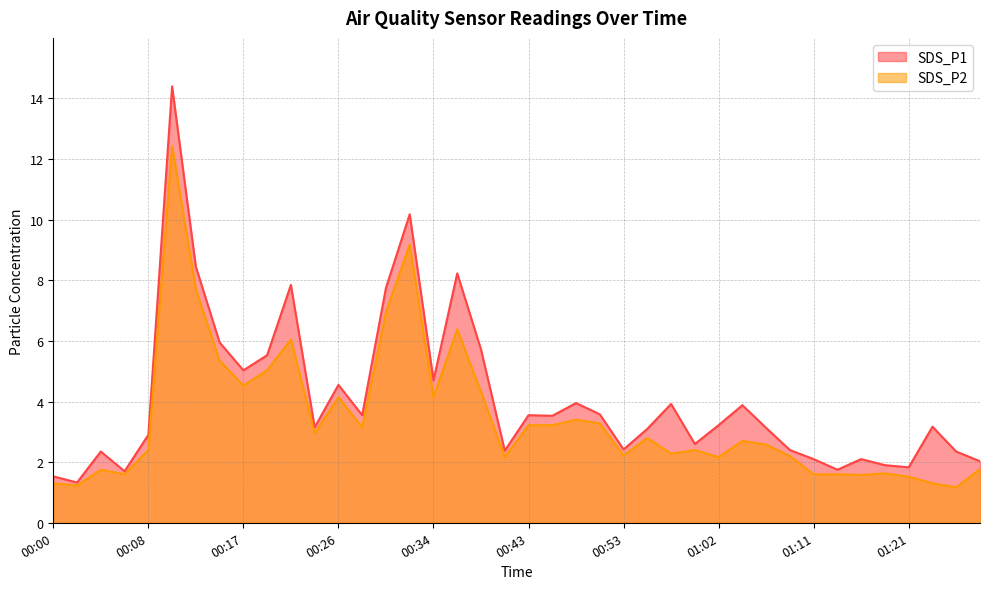

Where is SDS_P1 nearest to the value 7?

00:30